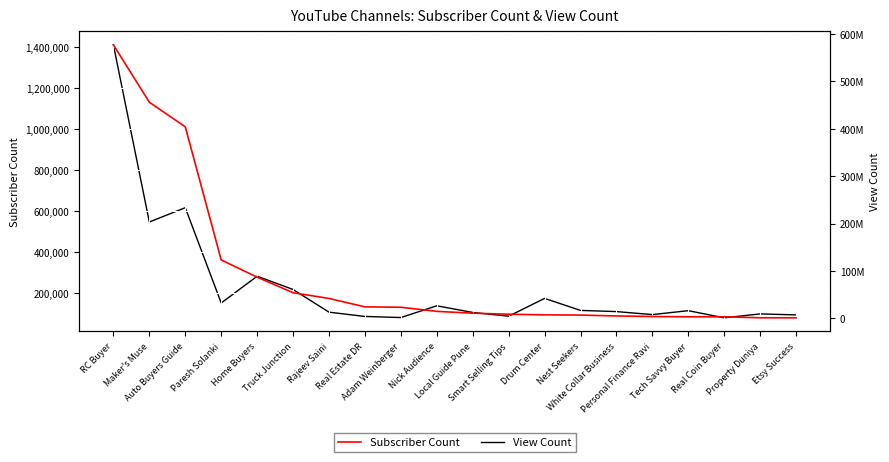

True or false: Subscriber Count and View Count intersect in this chart.

False